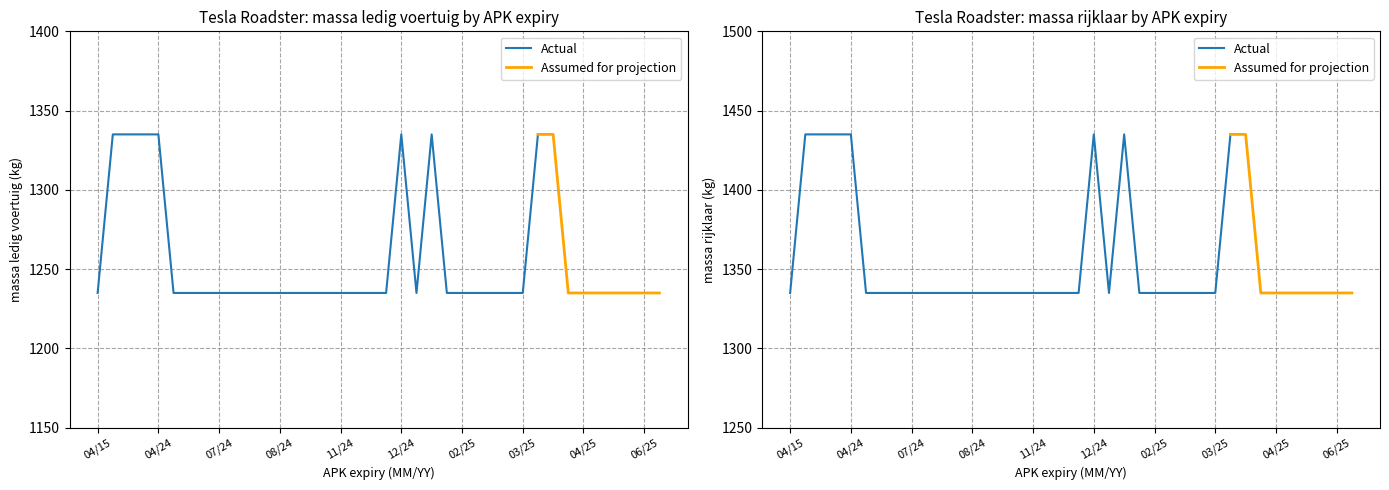

What is the value of the massa_rijklaar point at the 22nd from the left?

1335